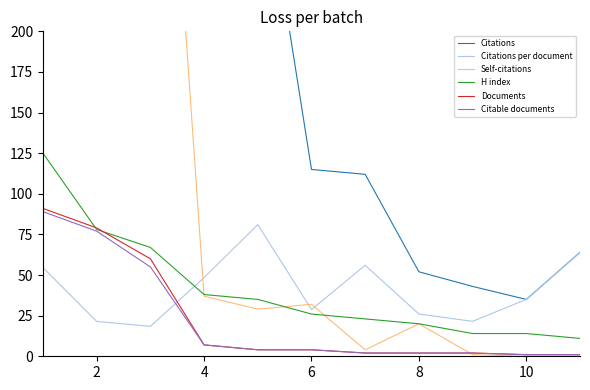

How many values in the Citations series exceed 115?

5